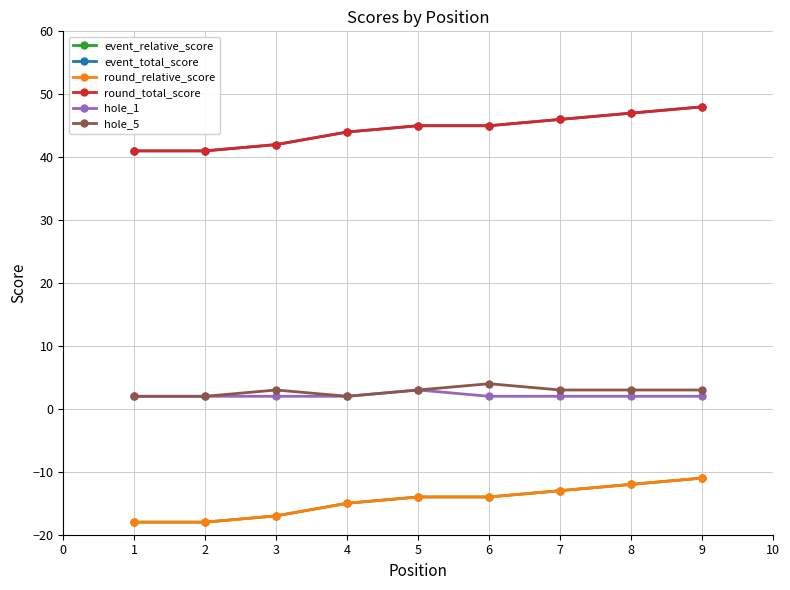

What are all the series names shown in the legend?

event_relative_score, event_total_score, round_relative_score, round_total_score, hole_1, hole_5